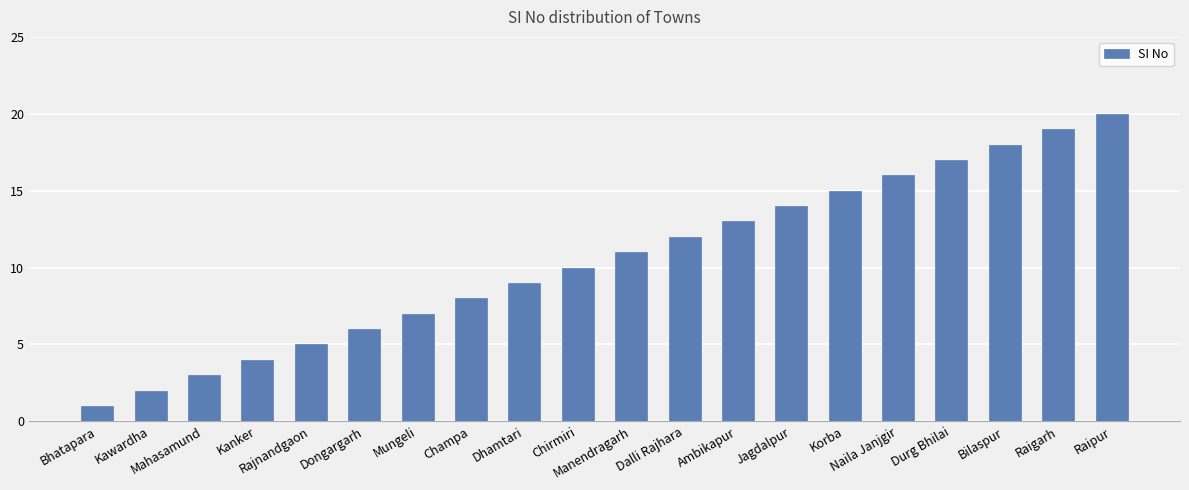

What is the value of the 9th bar from the left?

9